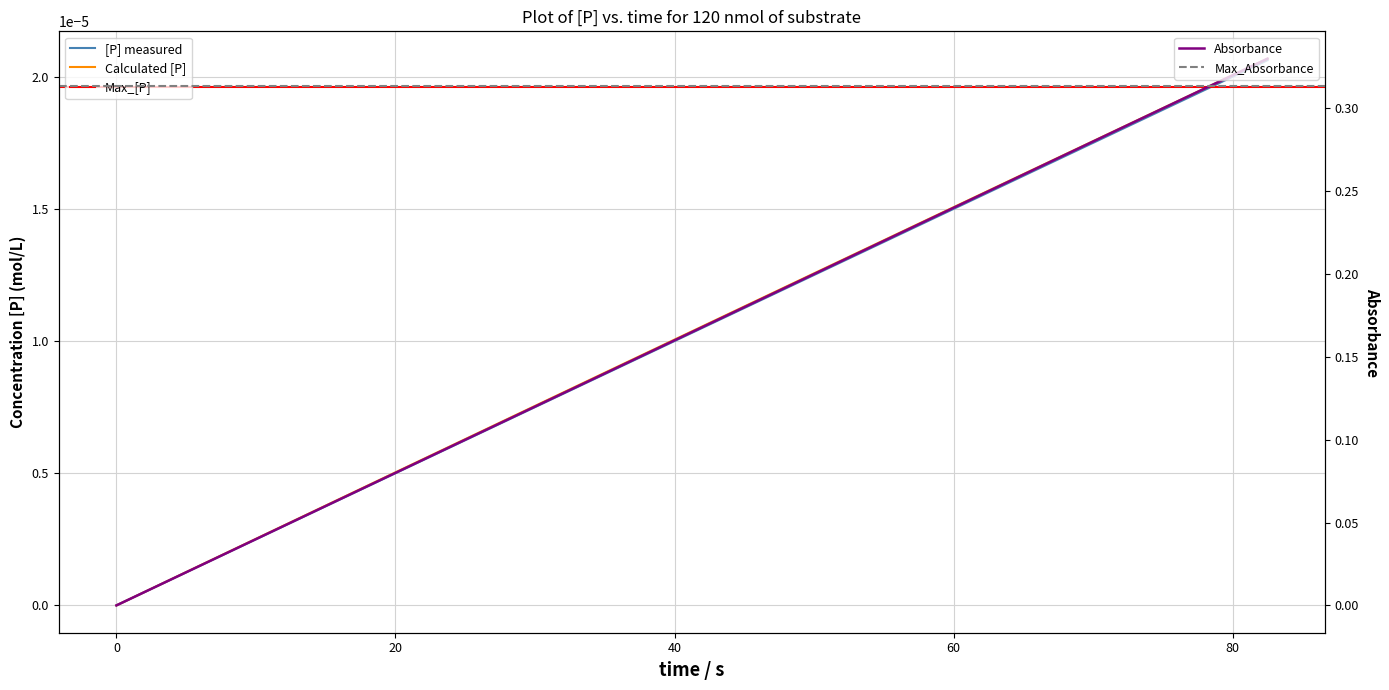

Which series has the largest total across all categories?

Absorbance